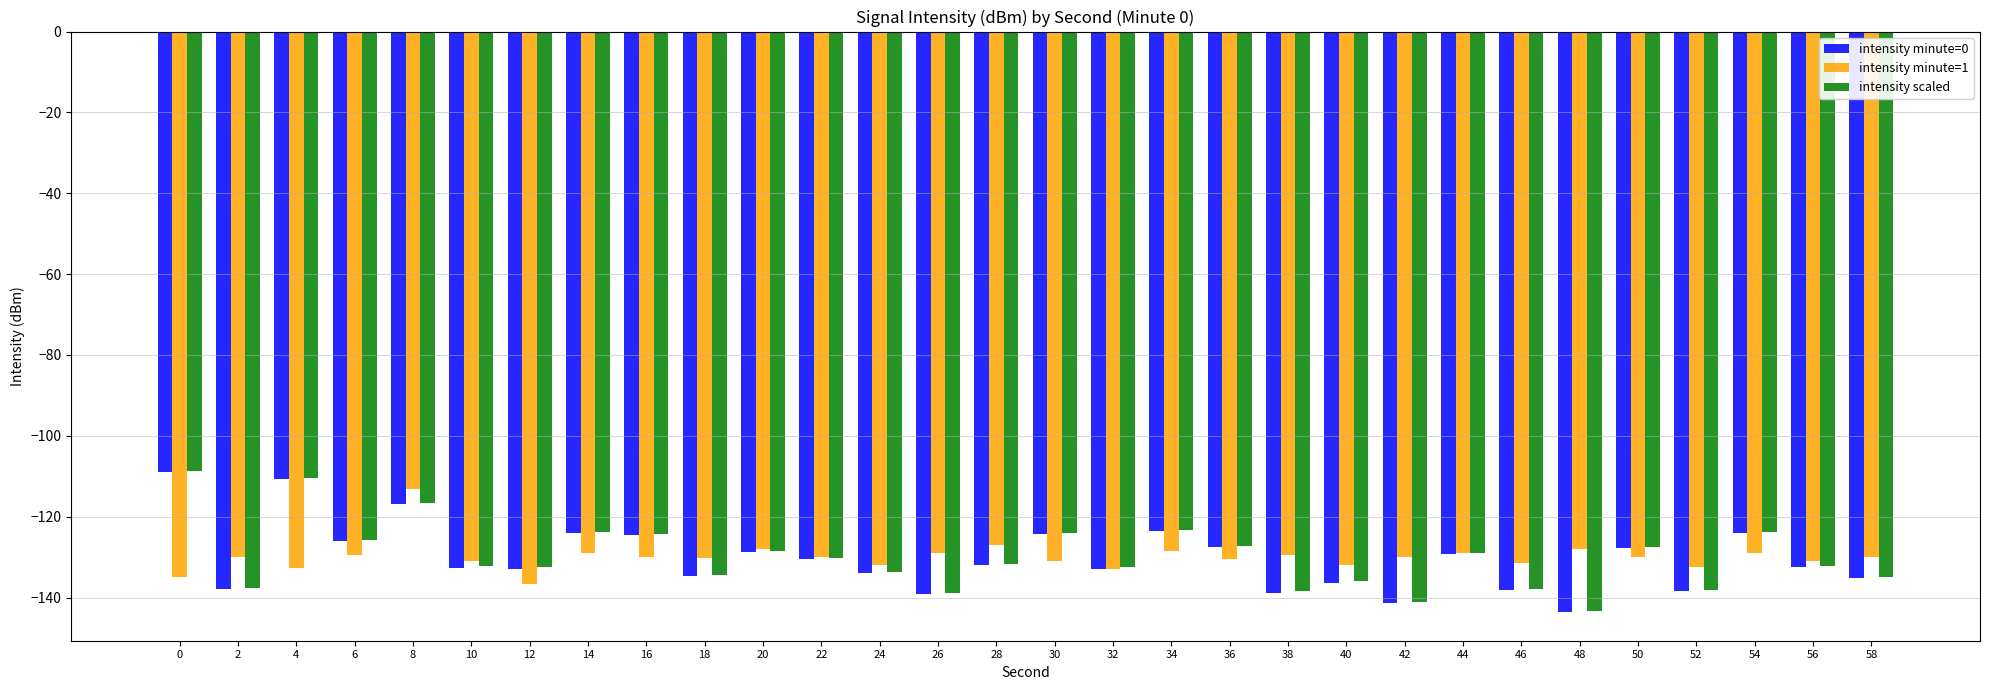

What is the spread (max minus min) of values at 50?

2.4